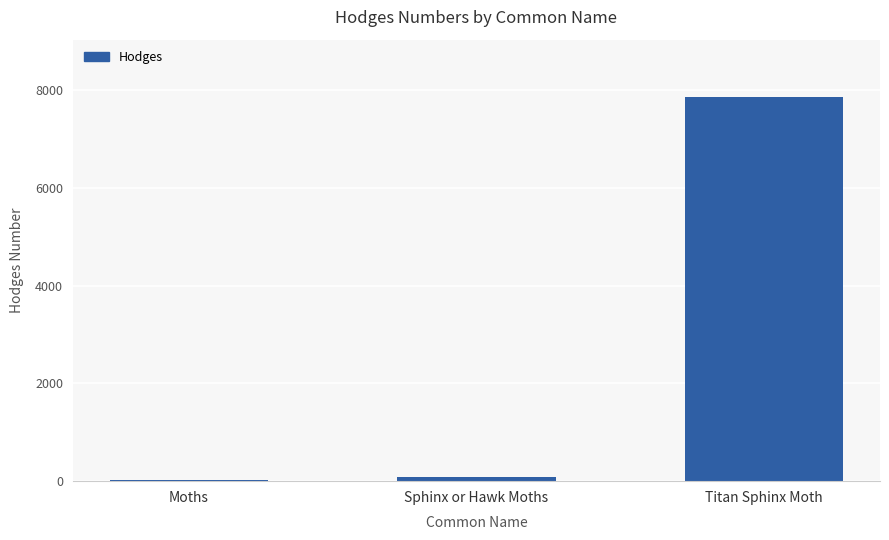

True or false: the data shows 29.0 at Moths.

True